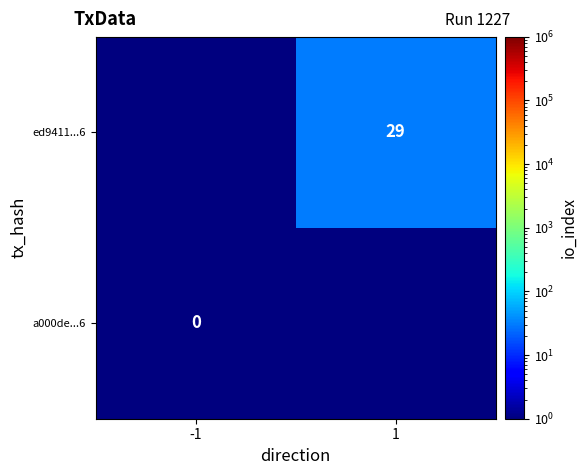

True or false: ed9411...6 has a value of 29 at 1.

True